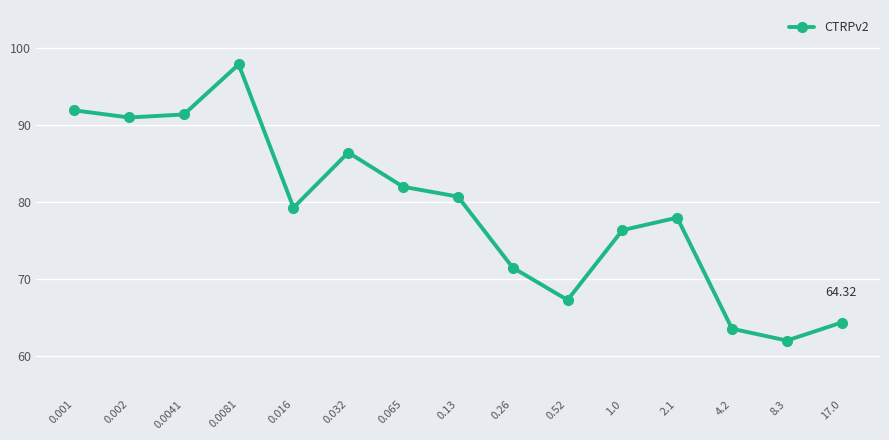

Which category has the lowest value across all series?

8.3